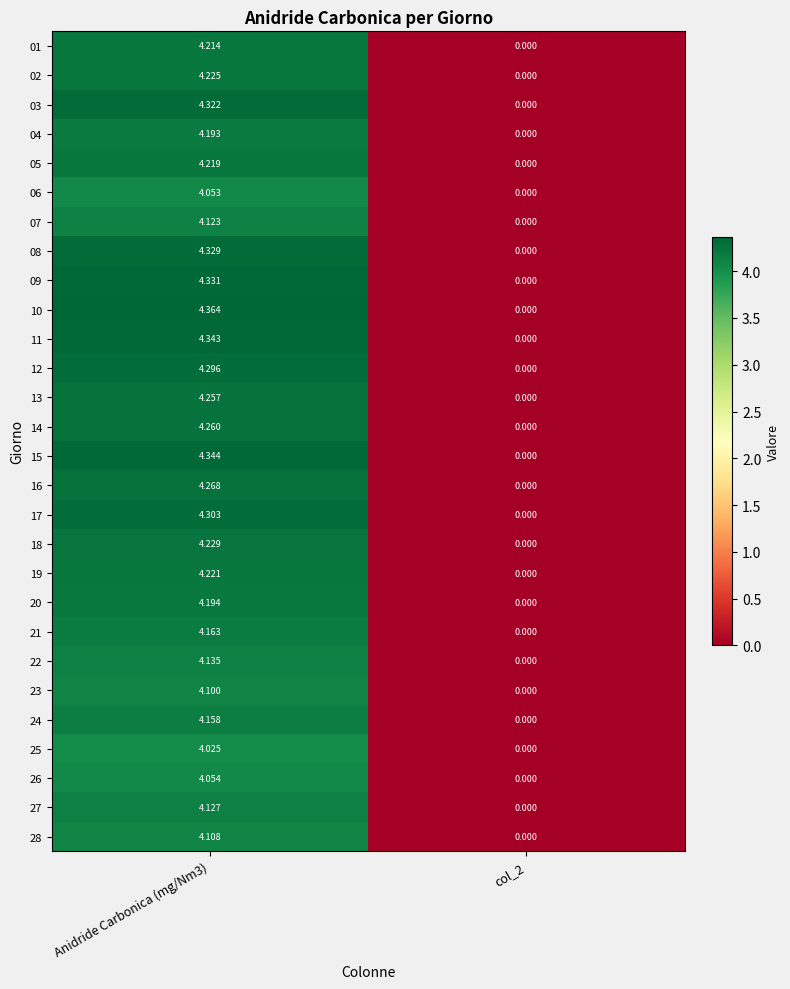

Which category has the lowest value across all series?

col_2